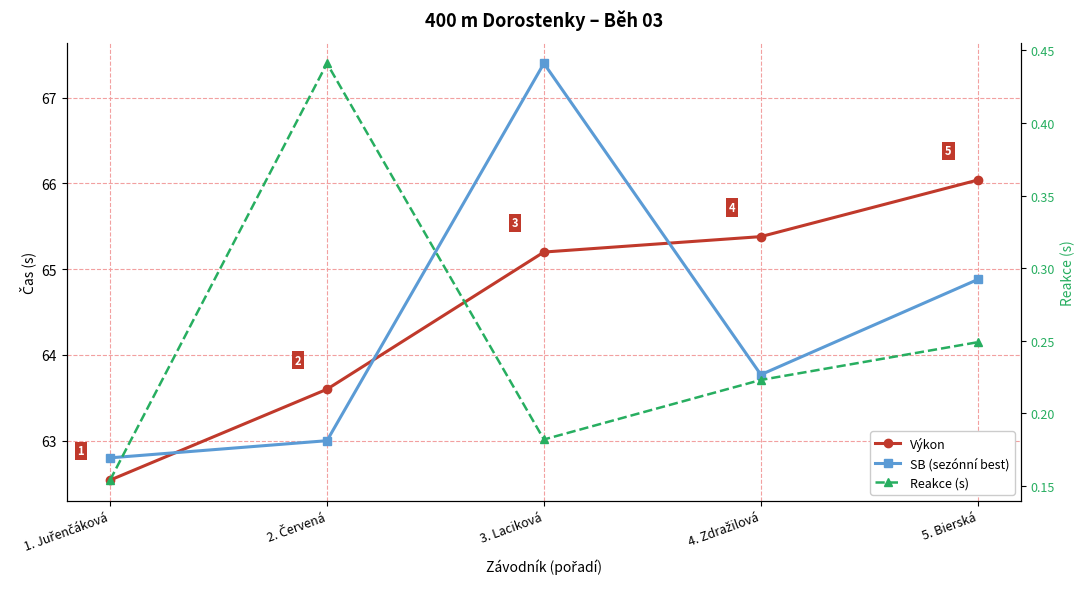

Which series has the largest total across all categories?

Výkon